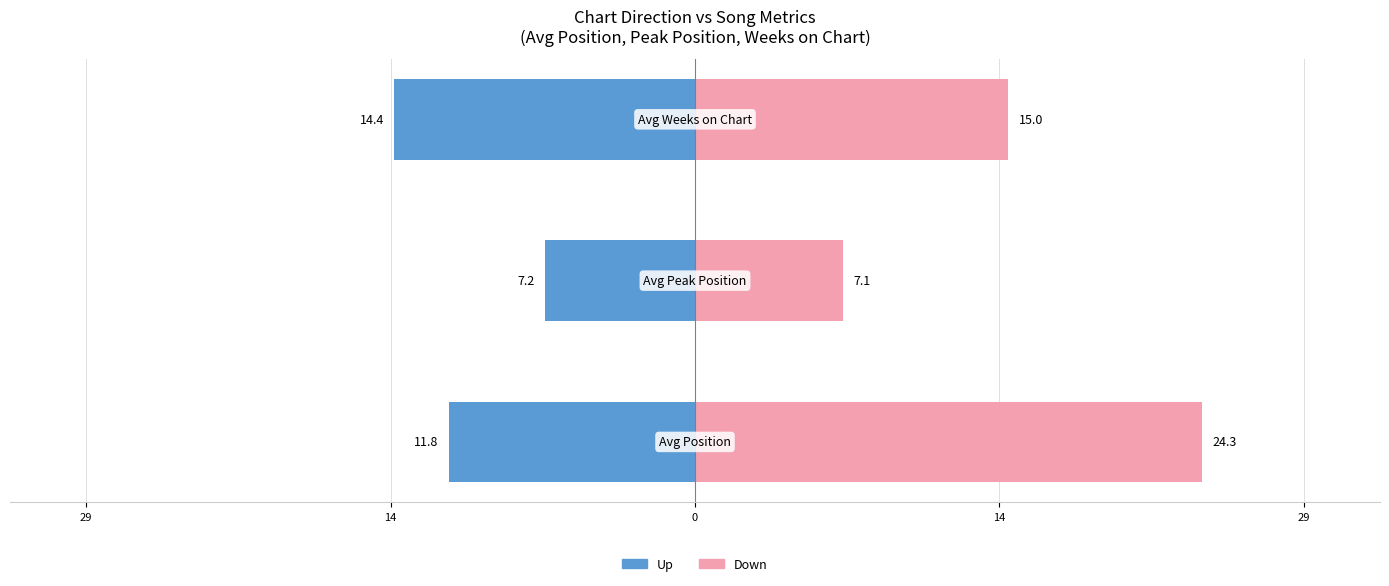

Is the value of up at 0 greater than the value of down at 0?

No